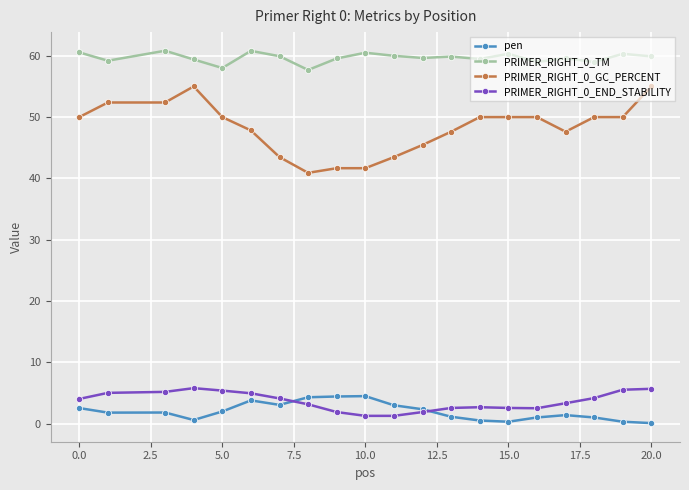

Does the chart have visible grid lines?

Yes